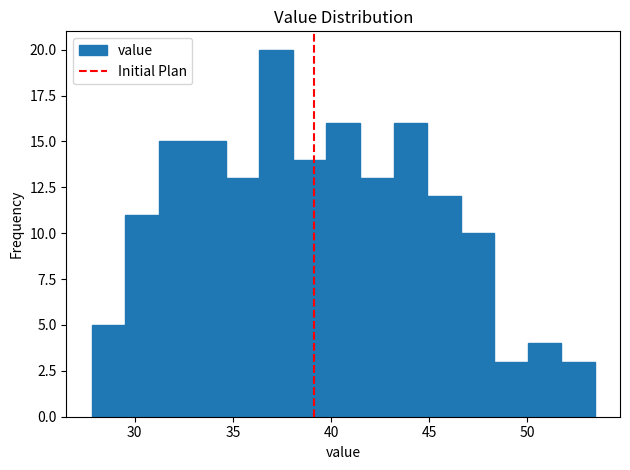

Around what value on the x-axis is the tallest bar? Give the approximate position of its centre, as read against the axis.

37.0